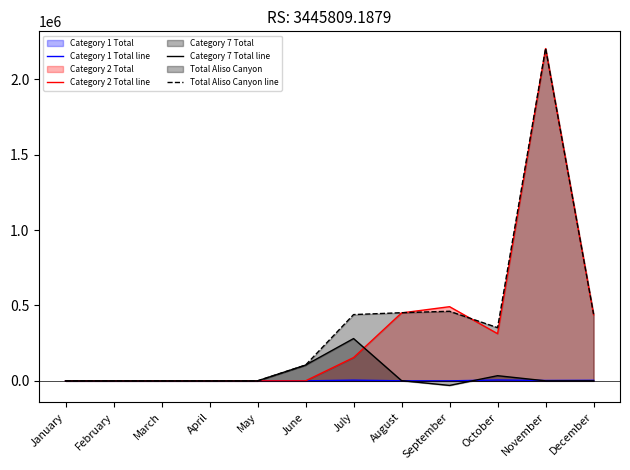

Rank the series at November from lowest to highest value.

Category 7 Total line, Category 1 Total line, Category 2 Total line, Total Aliso Canyon line